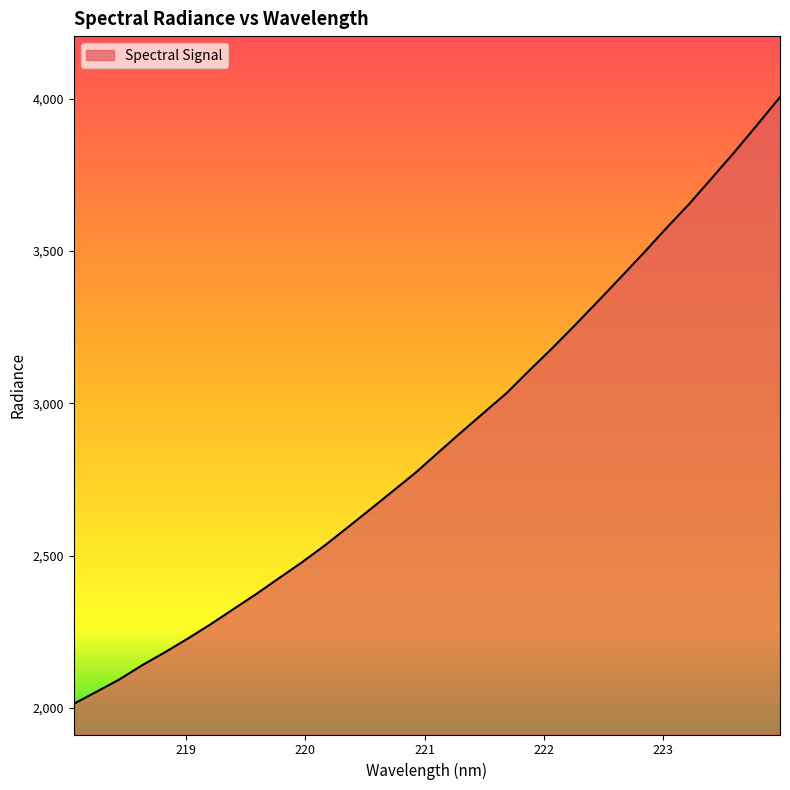

What is the minimum value shown in the chart?

2014.1